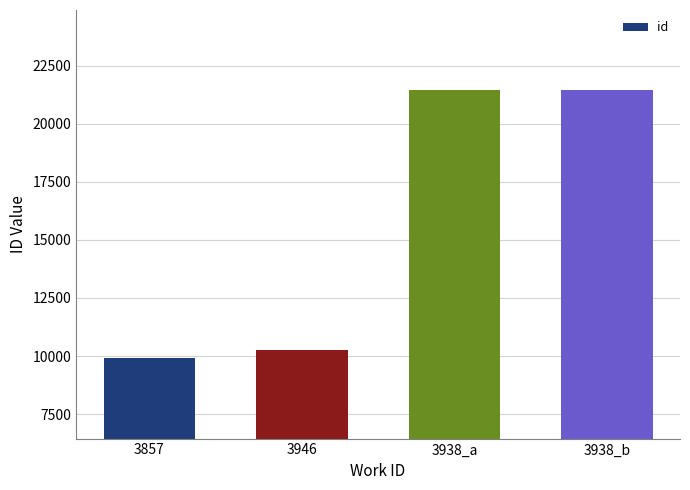

What is the maximum value shown in the chart?

21435